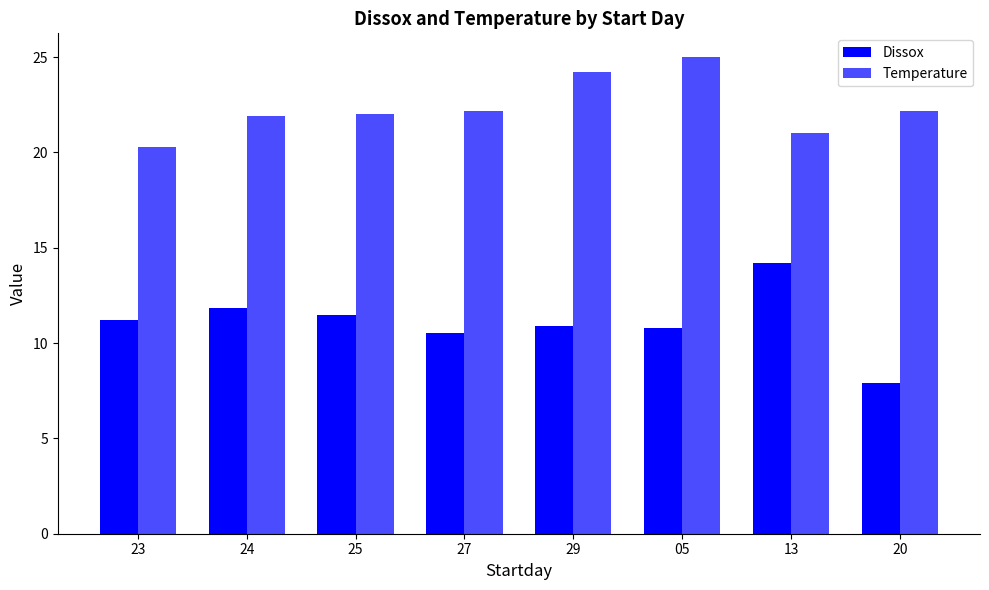

What is the sum of all Dissox values?

88.9